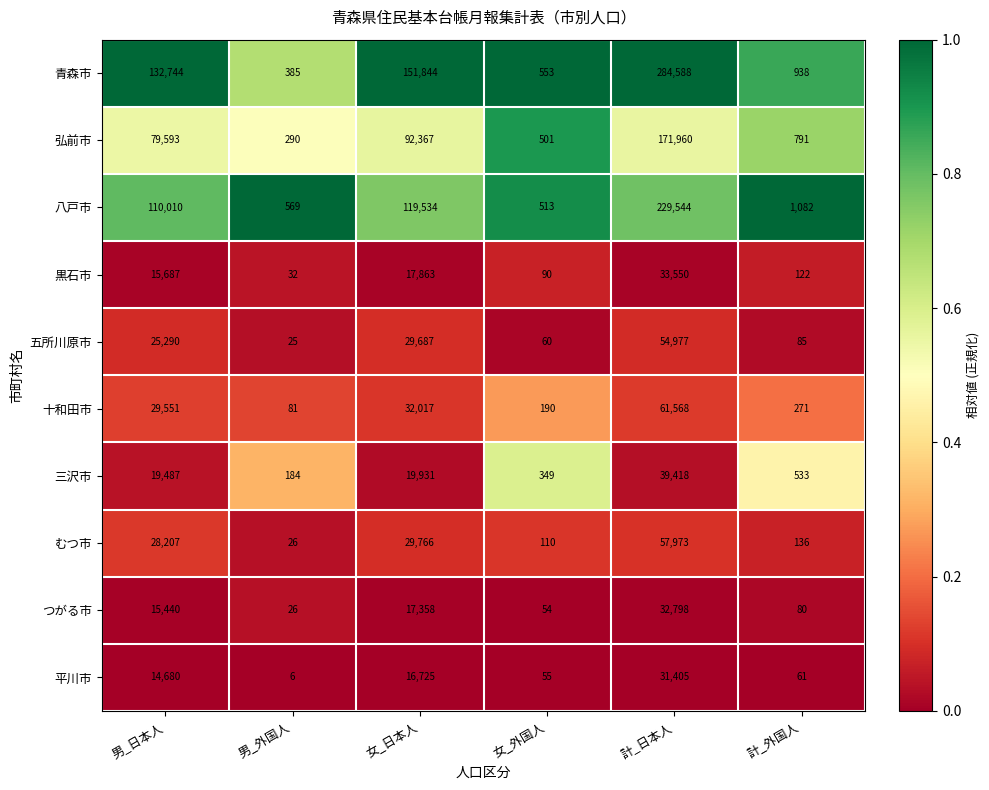

At which category is the sum across all series the highest?

計_日本人